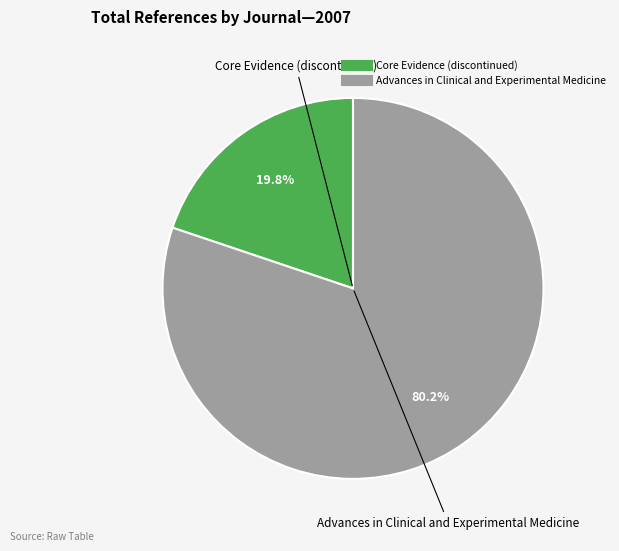

Between Advances in Clinical and Experimental Medicine and Core Evidence (discontinued), which is larger?

Advances in Clinical and Experimental Medicine